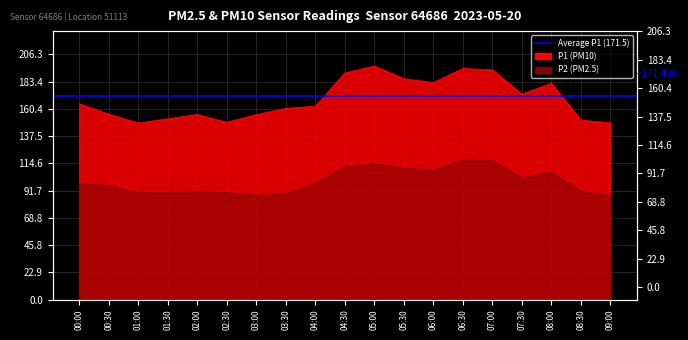

True or false: P2 has a value of 46.7 at 04:30.

False